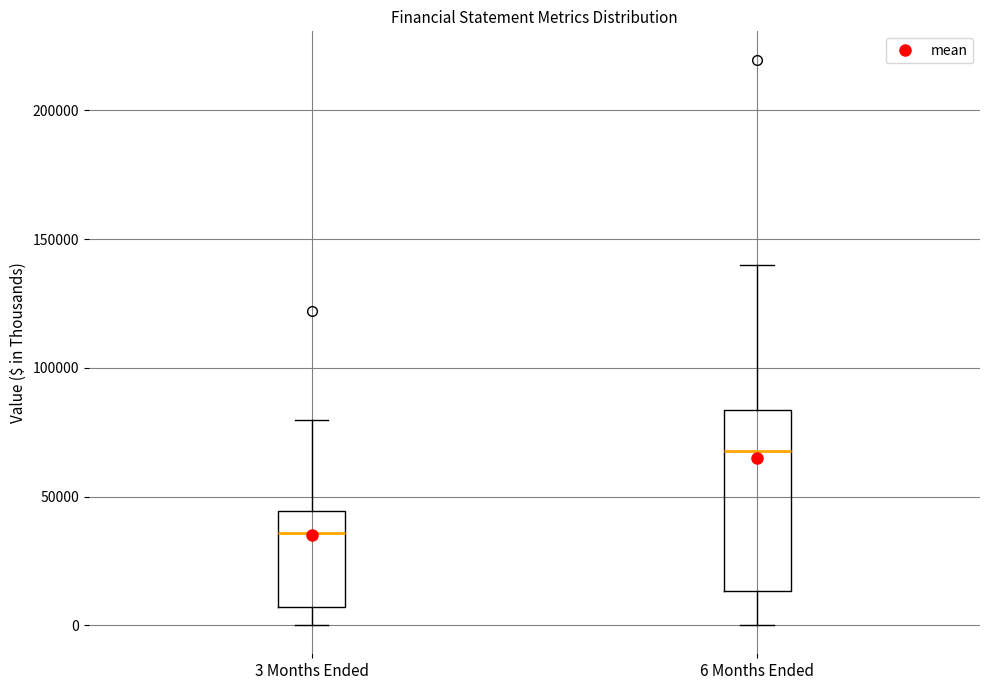

Comparing the boxes themselves (not the whiskers), which one is the tallest?

6 Months Ended